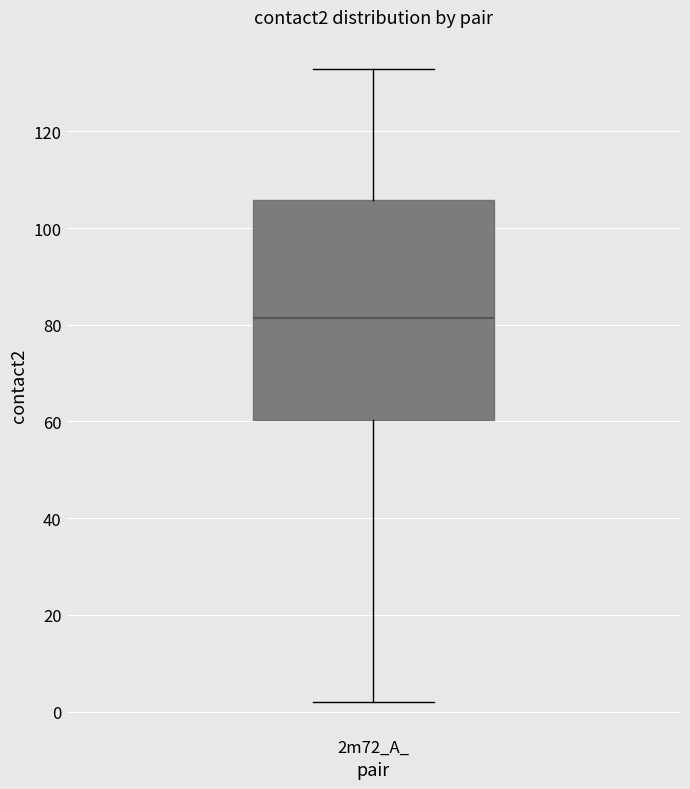

Transcribe this box plot: give where the median line is, the range the box spans, and where the two whiskers end, as read against the y-axis. The values are not printed on the chart, so give them approximately, as read against the axis.

median 82, box 60 to 106, whiskers 2 to 134